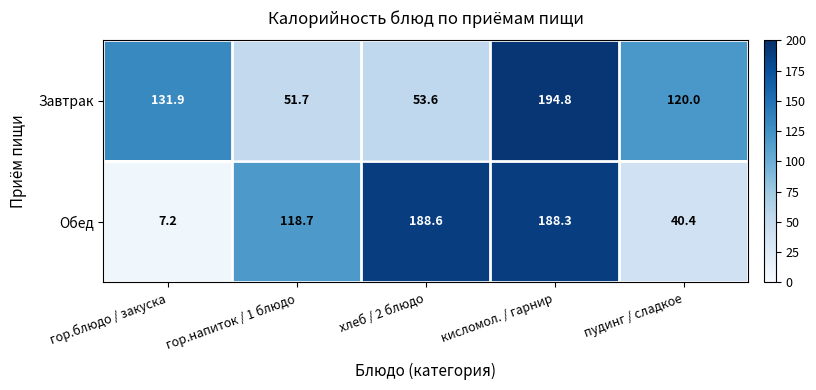

What is the spread (max minus min) of values at гор.напиток / 1 блюдо?

67.0